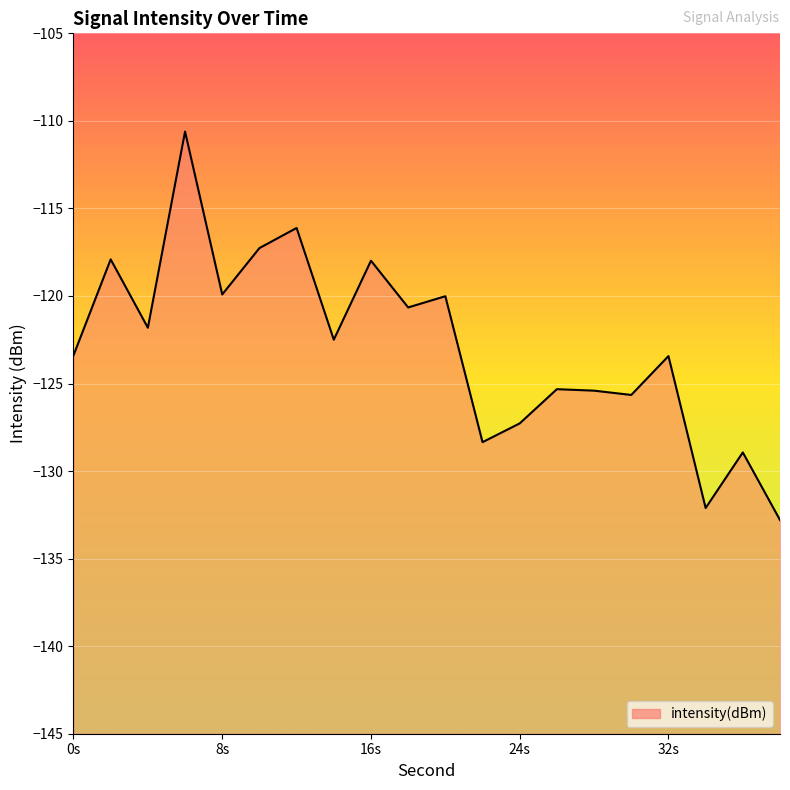

At which label is the value closest to -121?

18